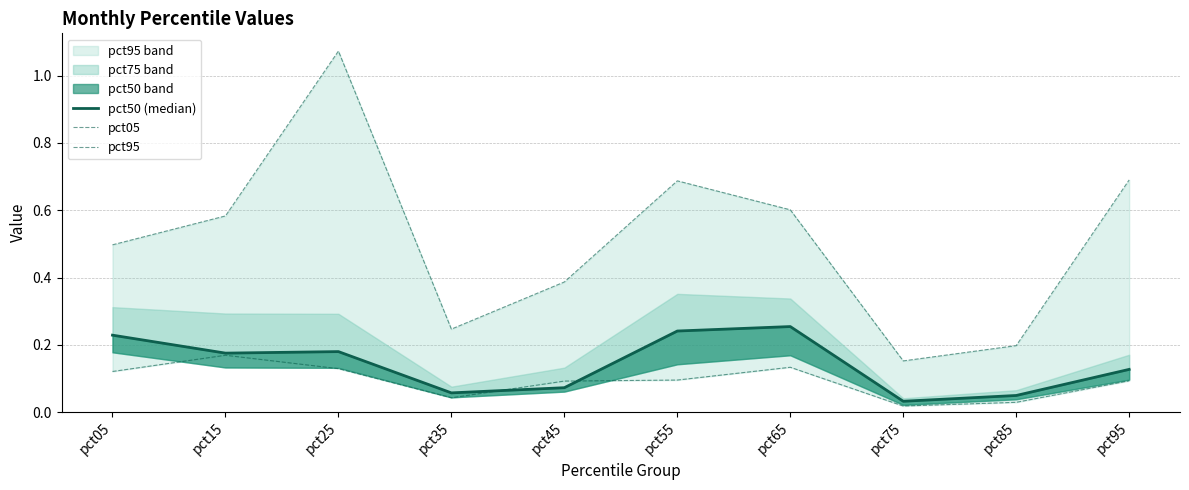

Is the value of pct95 at pct95 greater than the value of pct50 (median) at pct75?

Yes